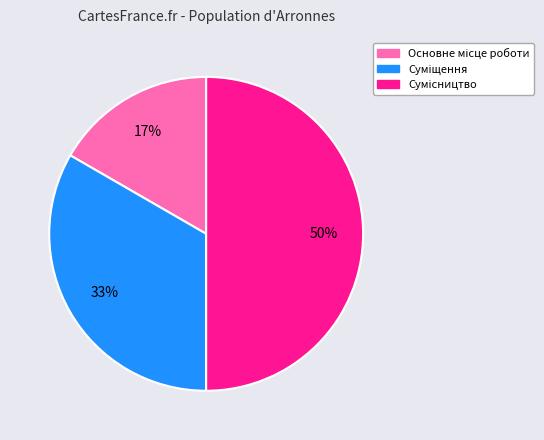

To the nearest percent, what is the average slice percentage?

33%